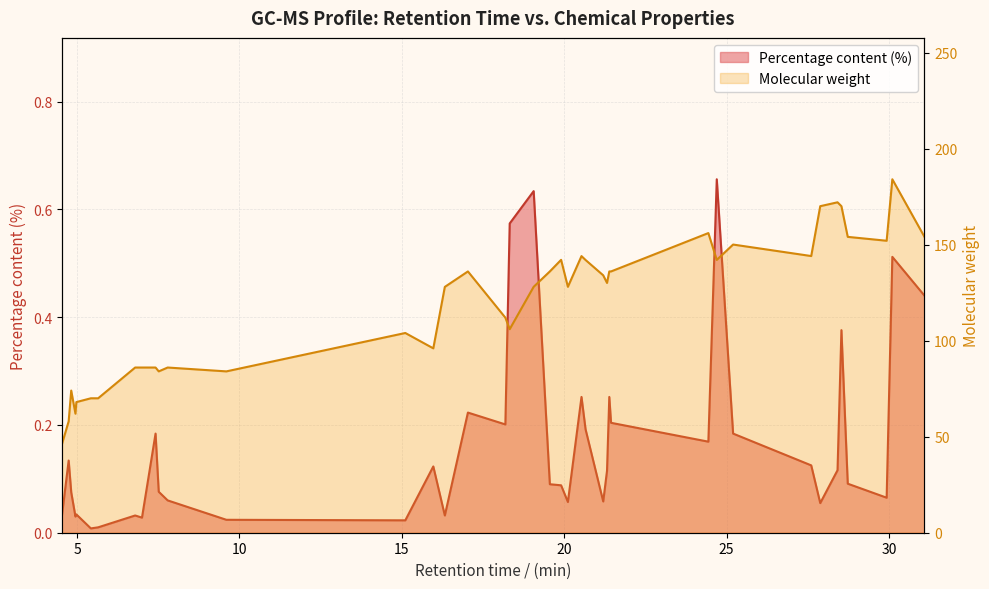

True or false: Percentage content (%) and Molecular weight cross at least once.

False